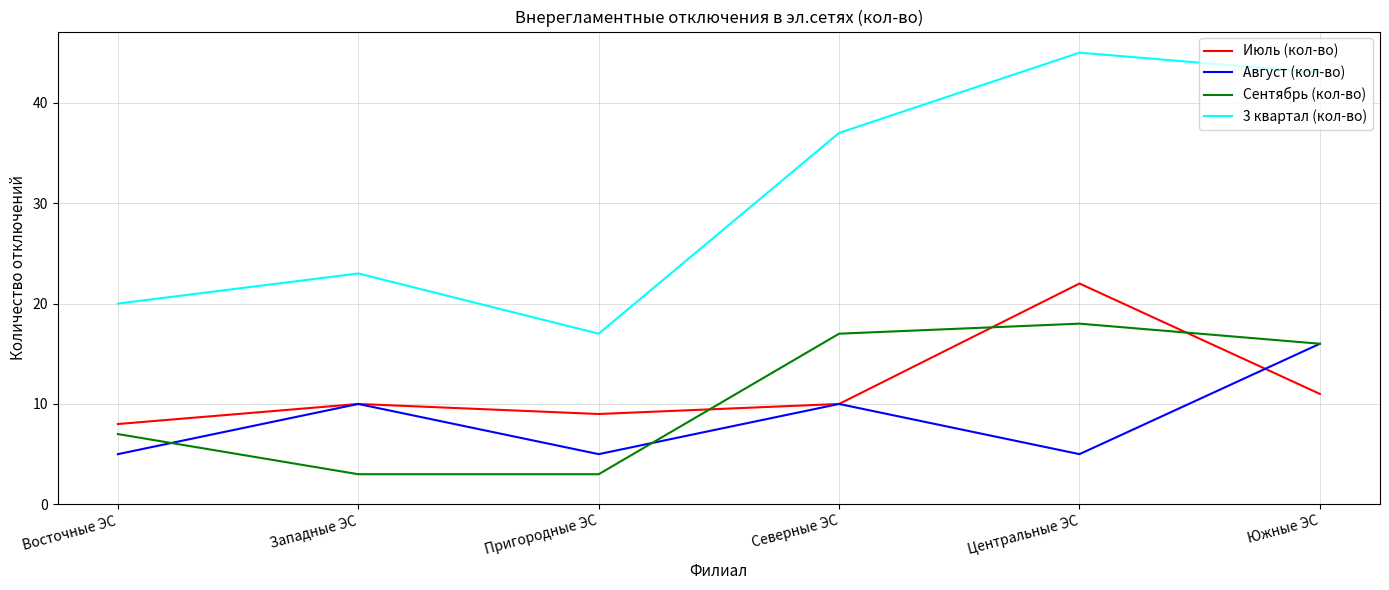

Between which two adjacent categories do Июль (кол-во) and Сентябрь (кол-во) first intersect?

Пригородные ЭС and Северные ЭС